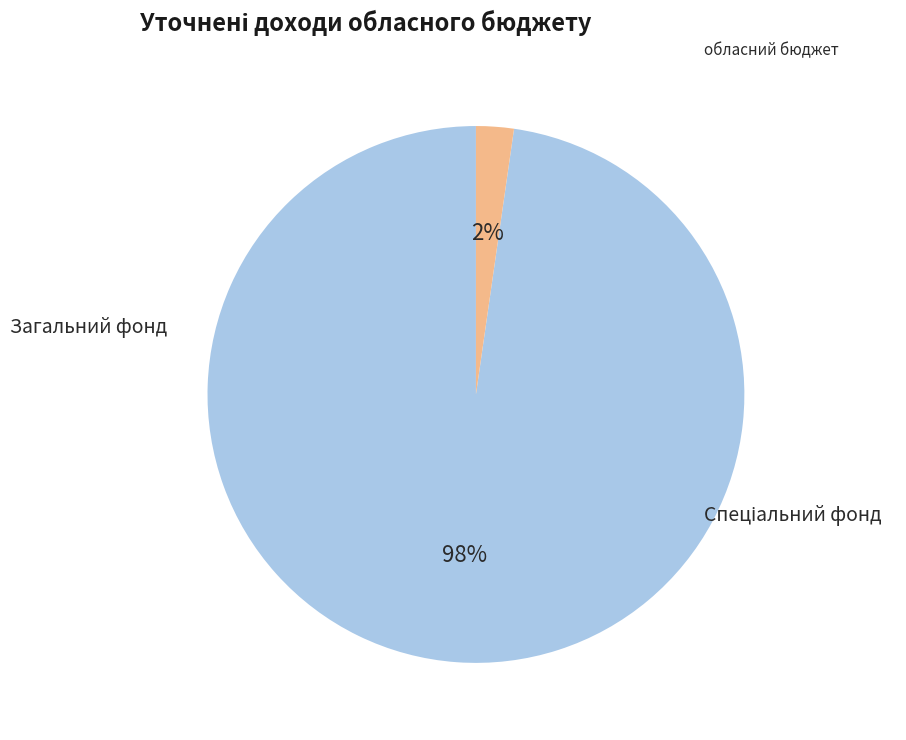

What is the change in value from Загальний фонд to Спеціальний фонд?

-2063342700